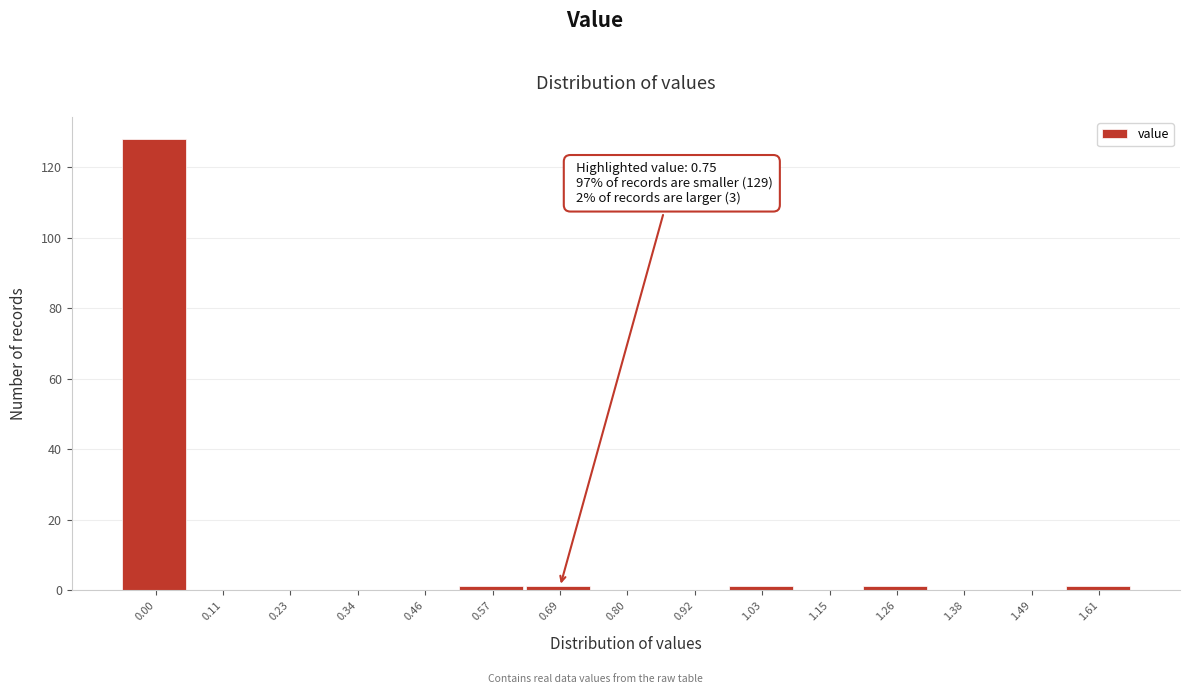

Reading left to right, transcribe all the data shown in this chart.

0.00=128	0.11=0	0.23=0	0.34=0	0.46=0	0.57=1	0.69=1	0.80=0	0.92=0	1.03=1	1.15=0	1.26=1	1.38=0	1.49=0	1.61=1